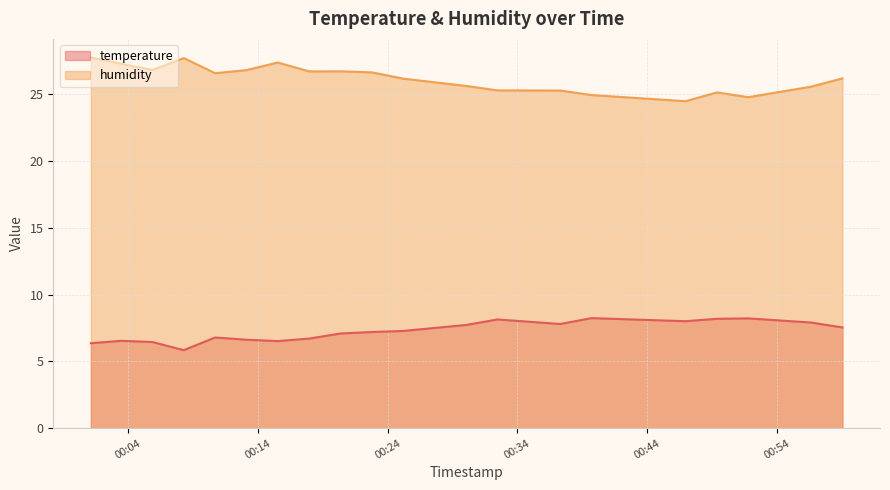

Reading left to right, what are all the values shown in this chart?

temperature: 2022-12-26T00:01:06=6.4	2022-12-26T00:03:26=6.5	2022-12-26T00:05:51=6.5	2022-12-26T00:08:16=5.8	2022-12-26T00:10:41=6.8	2022-12-26T00:13:07=6.6	2022-12-26T00:15:31=6.5	2022-12-26T00:17:57=6.7	2022-12-26T00:20:22=7.1	2022-12-26T00:22:47=7.2	2022-12-26T00:25:12=7.3	2022-12-26T00:30:04=7.7	2022-12-26T00:32:28=8.1	2022-12-26T00:37:18=7.8	2022-12-26T00:39:43=8.2	2022-12-26T00:46:58=8.0	2022-12-26T00:49:24=8.2	2022-12-26T00:51:48=8.2	2022-12-26T00:56:39=7.9	2022-12-26T00:59:04=7.5
humidity: 2022-12-26T00:01:06=27.8	2022-12-26T00:03:26=27.3	2022-12-26T00:05:51=26.8	2022-12-26T00:08:16=27.7	2022-12-26T00:10:41=26.6	2022-12-26T00:13:07=26.8	2022-12-26T00:15:31=27.4	2022-12-26T00:17:57=26.7	2022-12-26T00:20:22=26.7	2022-12-26T00:22:47=26.6	2022-12-26T00:25:12=26.2	2022-12-26T00:30:04=25.6	2022-12-26T00:32:28=25.3	2022-12-26T00:37:18=25.3	2022-12-26T00:39:43=24.9	2022-12-26T00:46:58=24.5	2022-12-26T00:49:24=25.1	2022-12-26T00:51:48=24.8	2022-12-26T00:56:39=25.6	2022-12-26T00:59:04=26.2